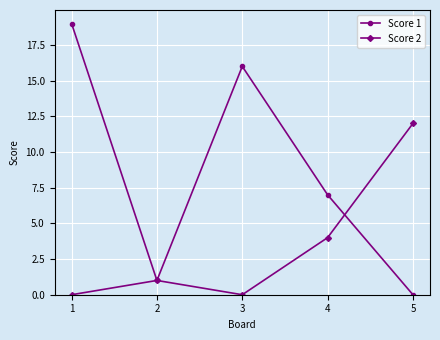

Where is Score 1 nearest to the value 9?

4